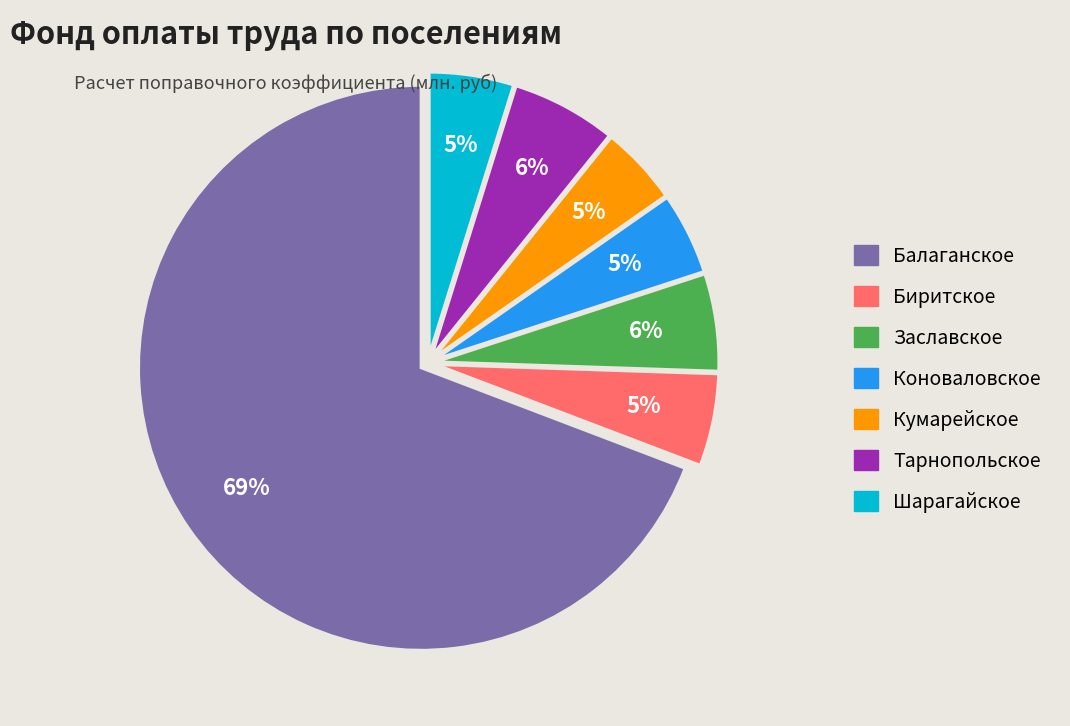

The Тарнопольское slice represents 6% of the pie. True or false?

True